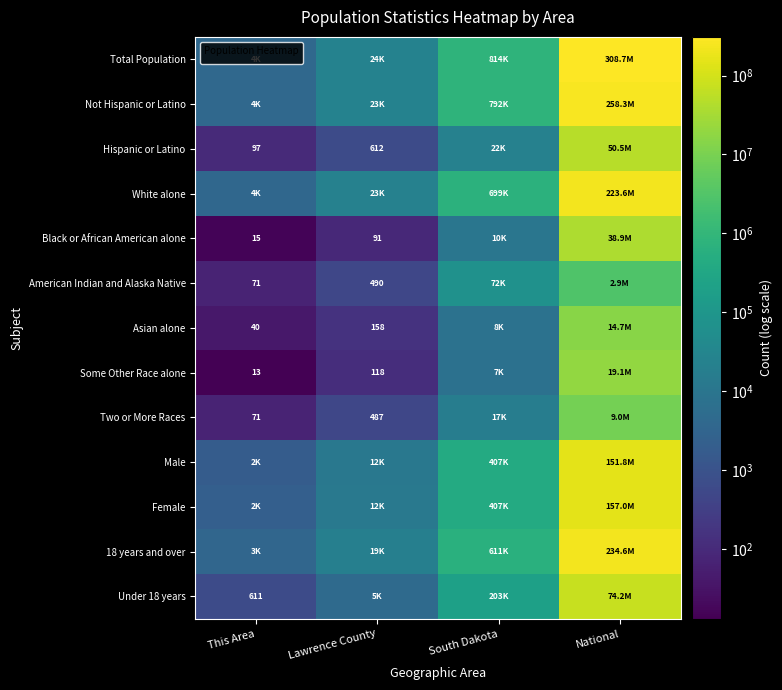

Between South Dakota and This Area, which is larger?

South Dakota